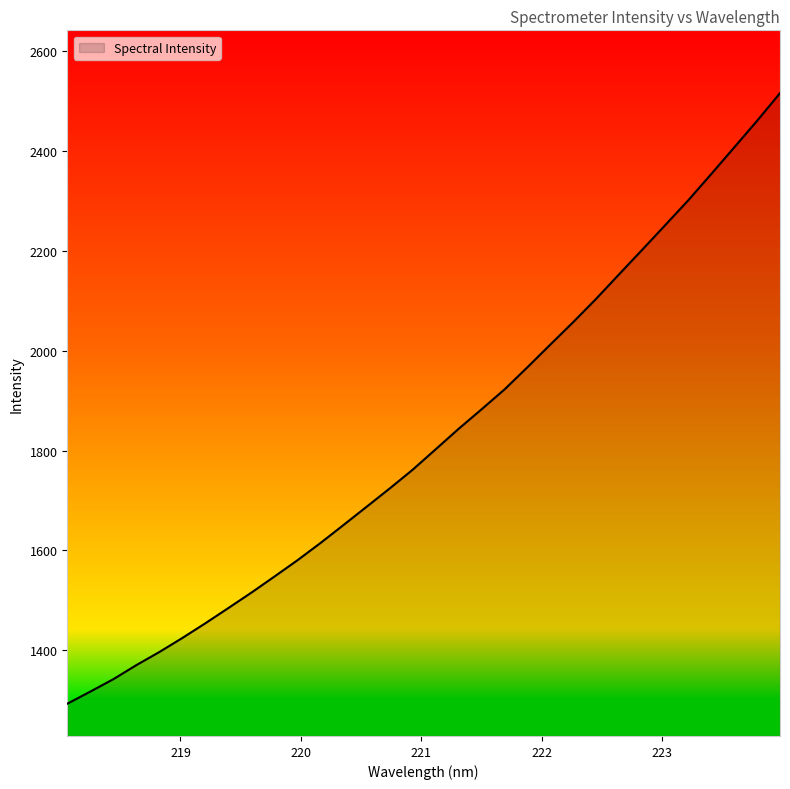

Count the number of categories in the chart.

32